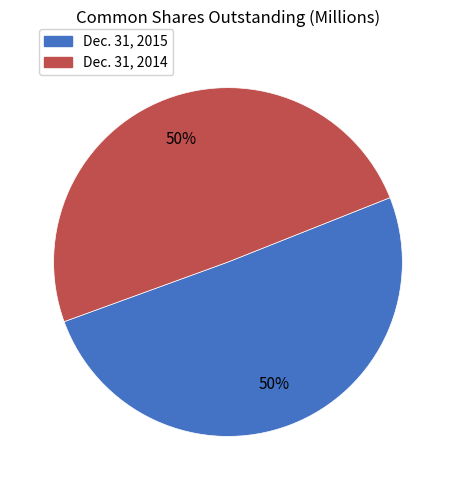

Count the number of slices in the pie.

2